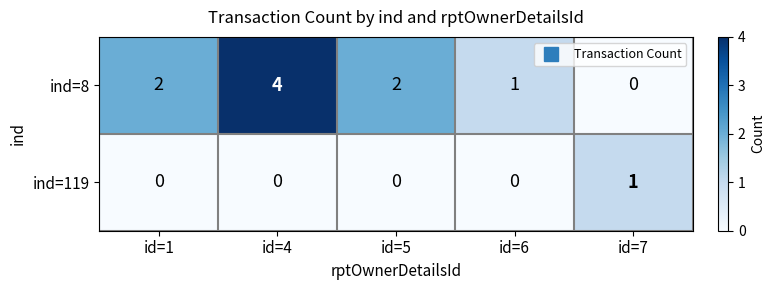

Reading left to right, extract all data points from this chart.

ind=8: id=1=2	id=4=4	id=5=2	id=6=1	id=7=0
ind=119: id=1=0	id=4=0	id=5=0	id=6=0	id=7=1